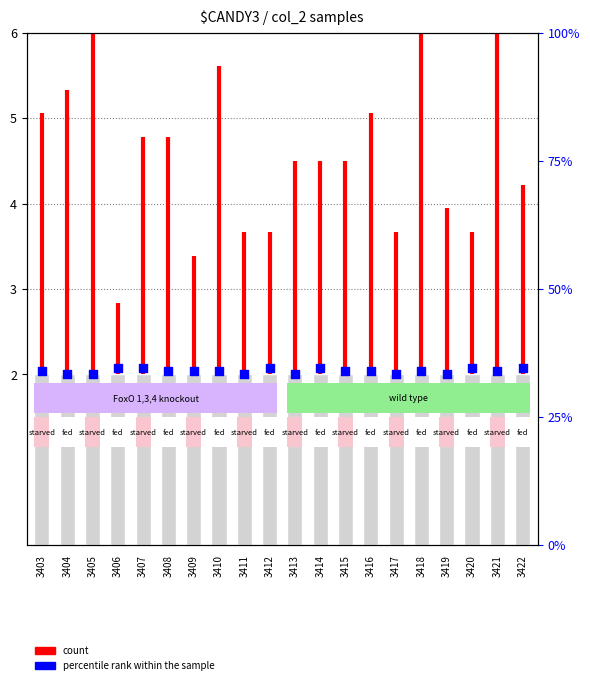

Between 3408 and 3409, which is larger?

3408